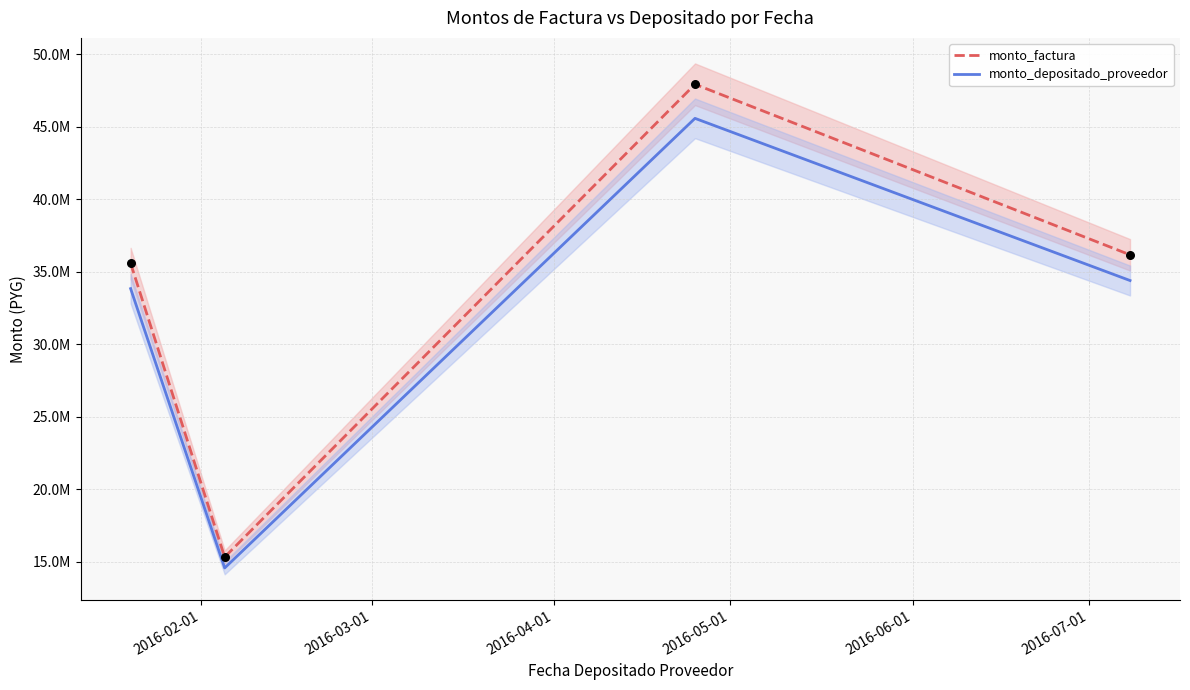

Which series has the largest total across all categories?

monto_factura